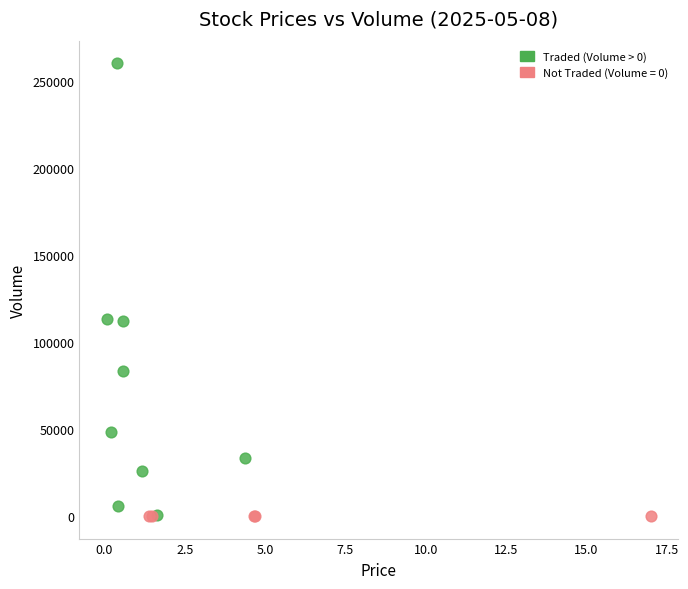

Which series reaches the maximum Y coordinate?

Traded (Volume > 0)